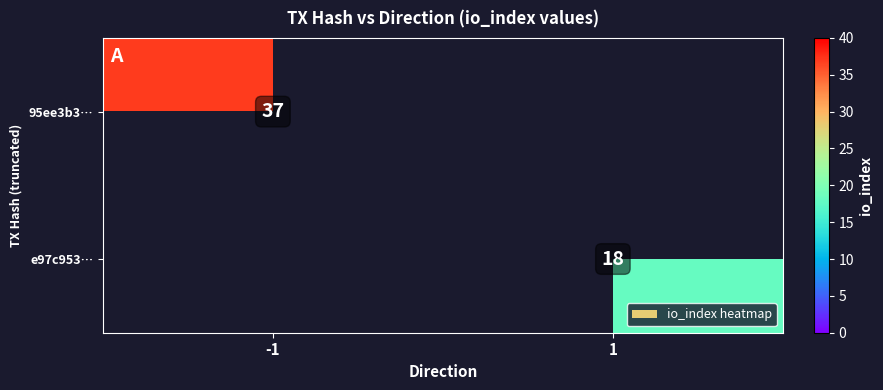

What is the maximum value shown in the chart?

37.0